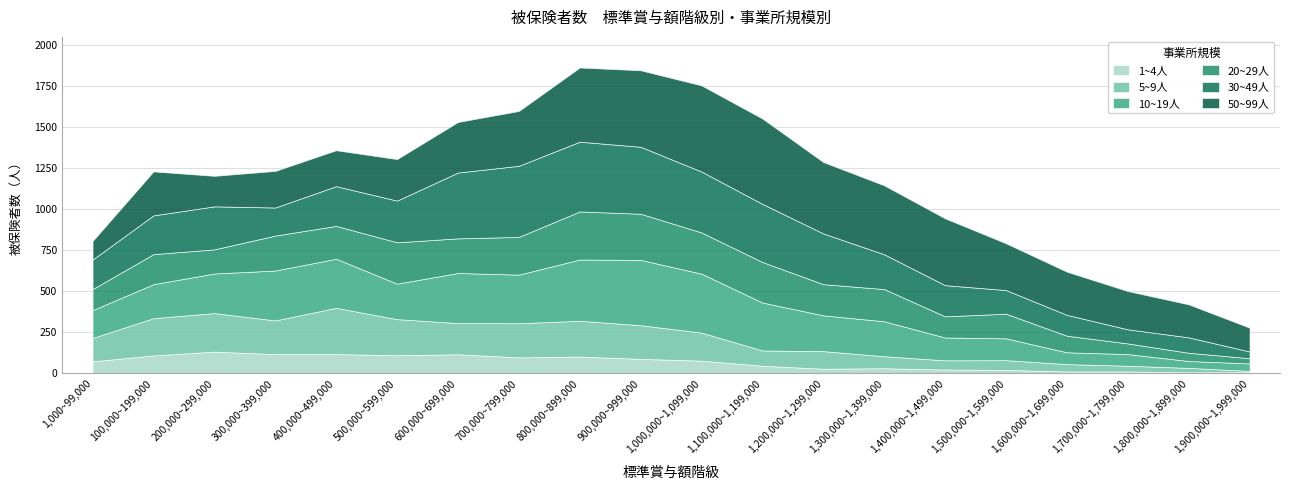

Where do 20~29人 and 30~49人 first cross each other?

200,000~299,000 and 300,000~399,000